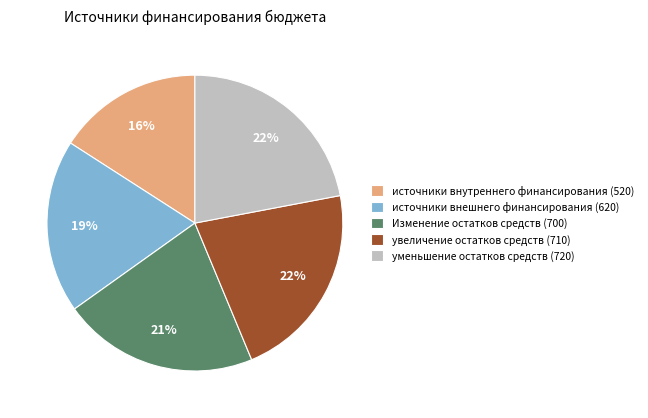

Count the number of slices in the pie.

5